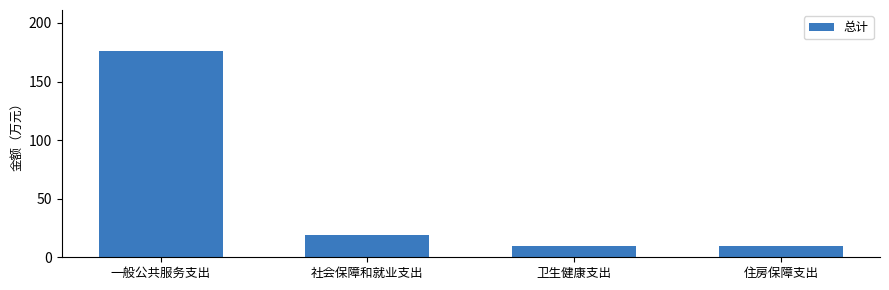

Which has a higher value, 一般公共服务支出 or 住房保障支出?

一般公共服务支出